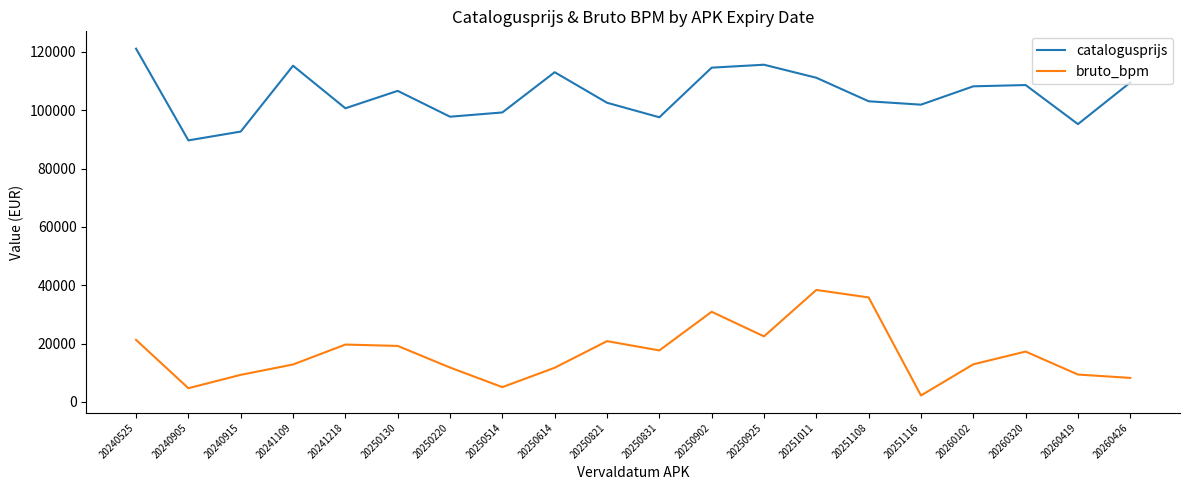

The catalogusprijs series shows 114591 at 20250902. True or false?

True